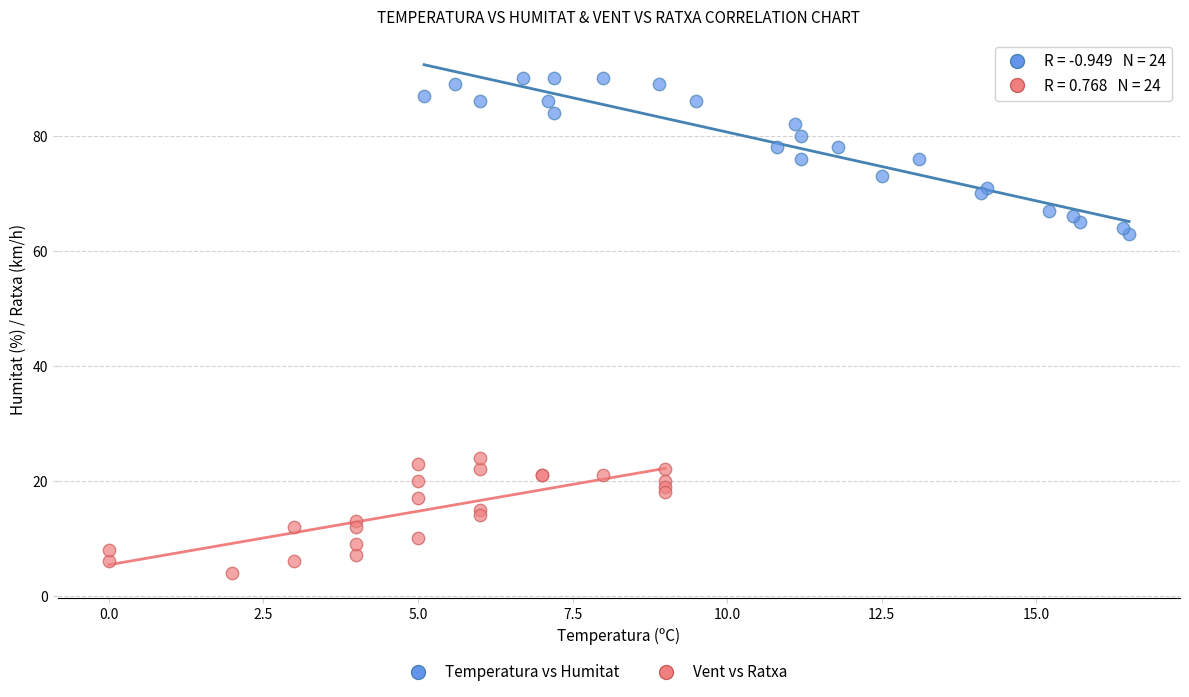

Which series contains the lowest Y value?

Vent vs Ratxa